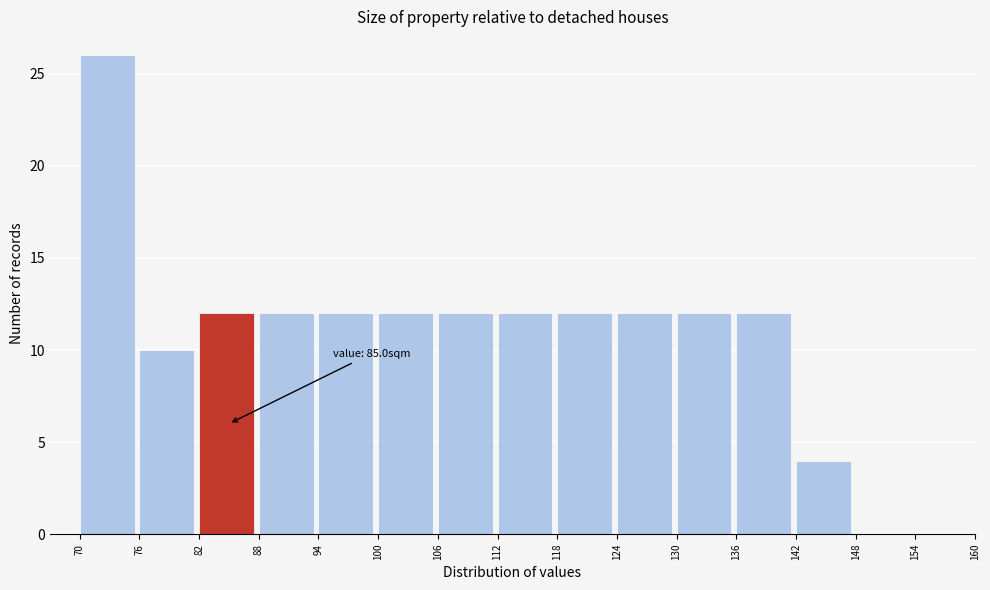

Over which range of the x-axis is the bar tallest?

70 to 76